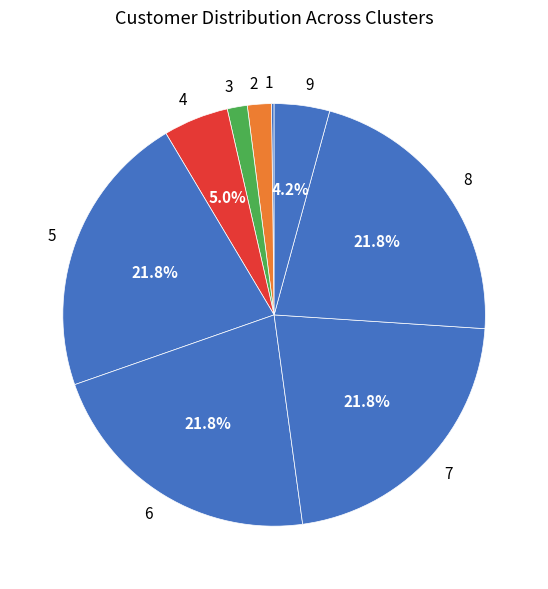

Combined, do 3 and 9 account for over 50%?

No